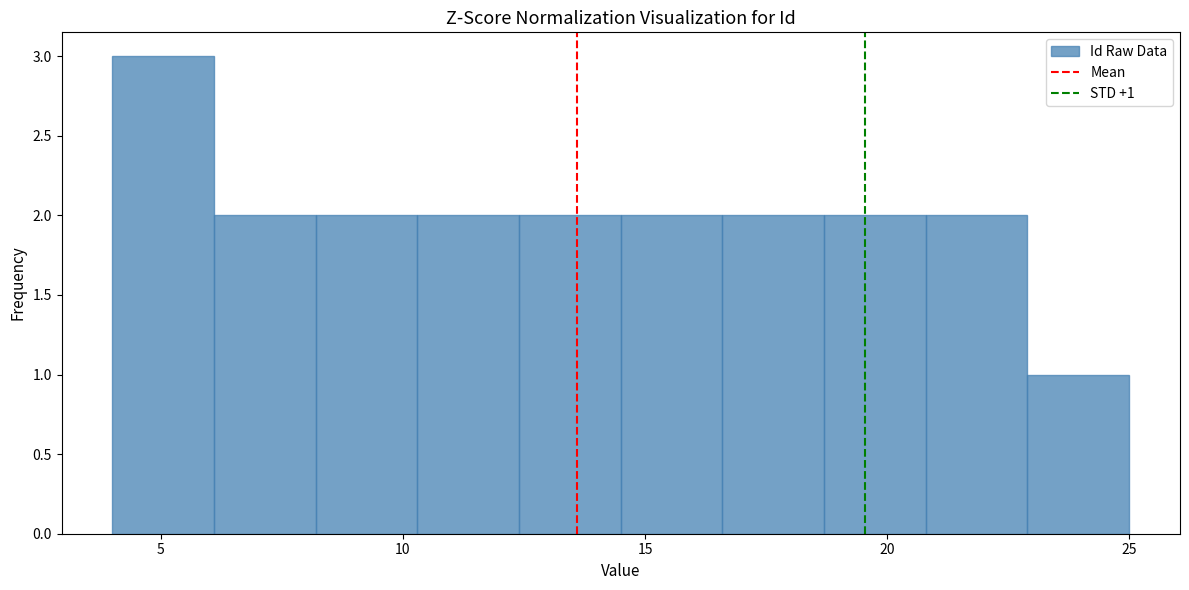

Which range on the x-axis has the tallest bar?

4.0 to 6.1